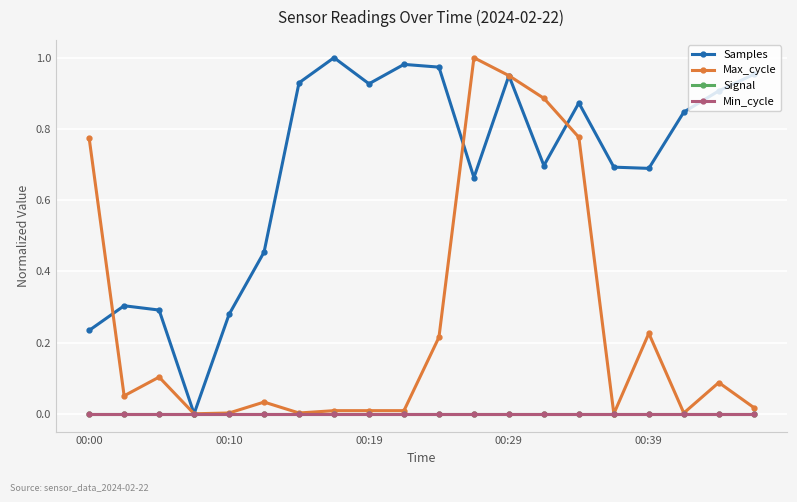

Does the chart display data point markers on the line(s)?

Yes